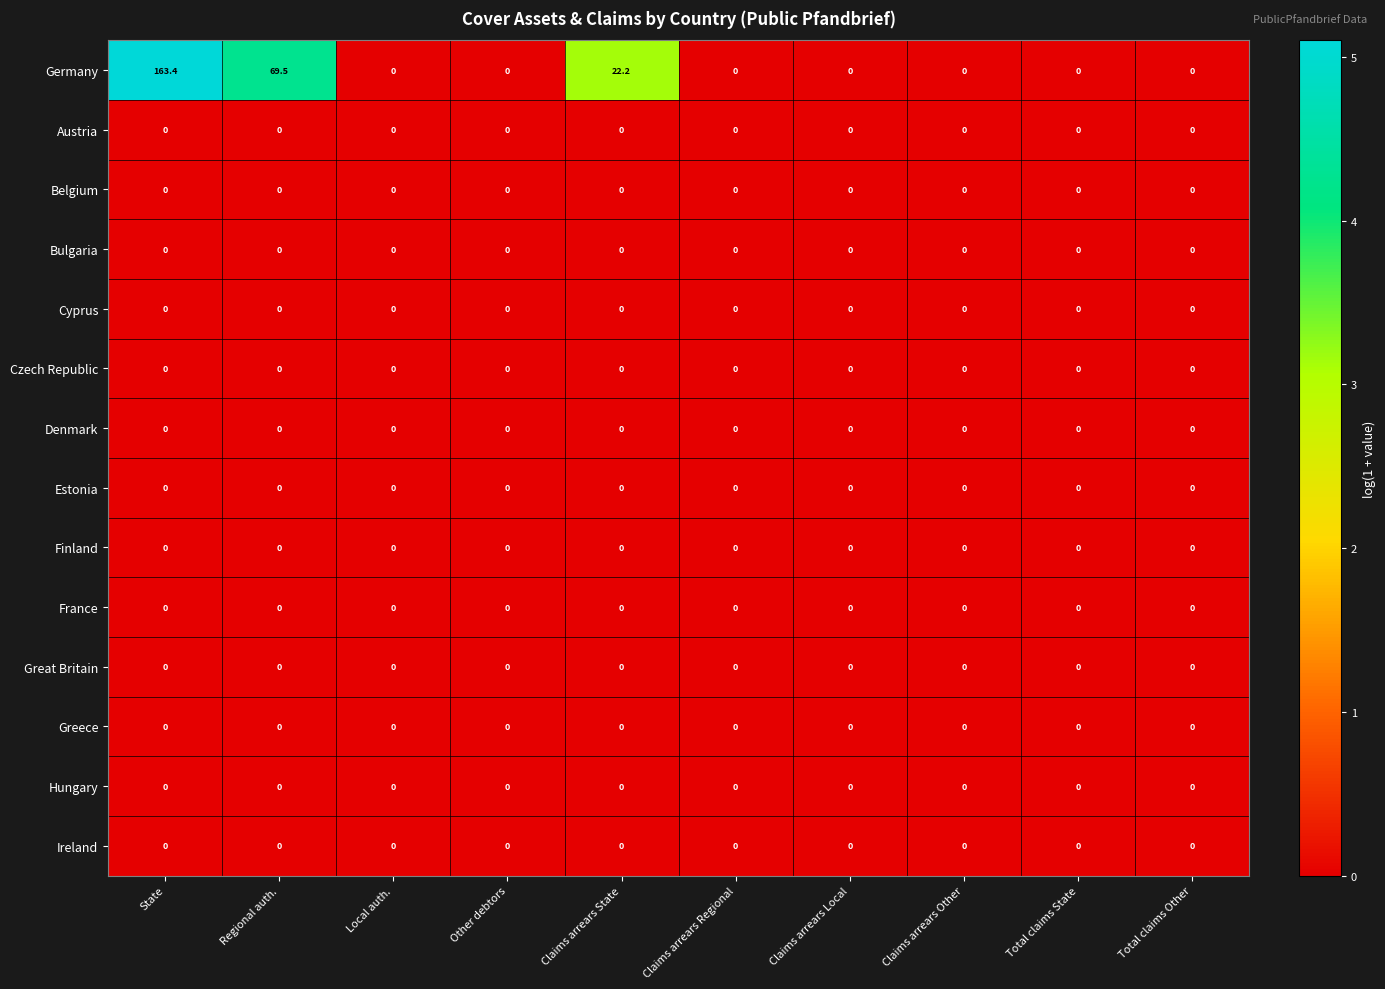

Which series has the largest total across all categories?

Germany